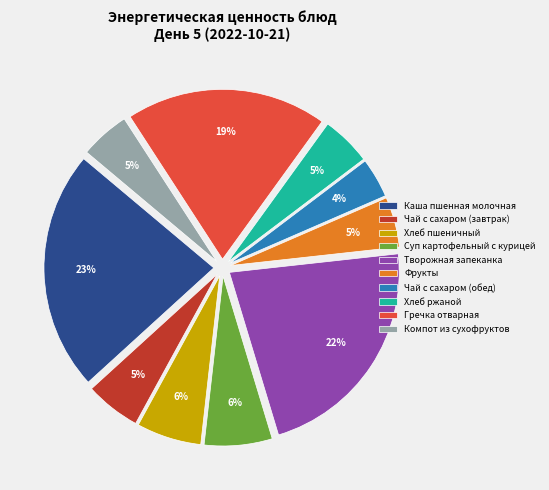

To the nearest percent, what percentage of the pie is Гречка отварная?

19%